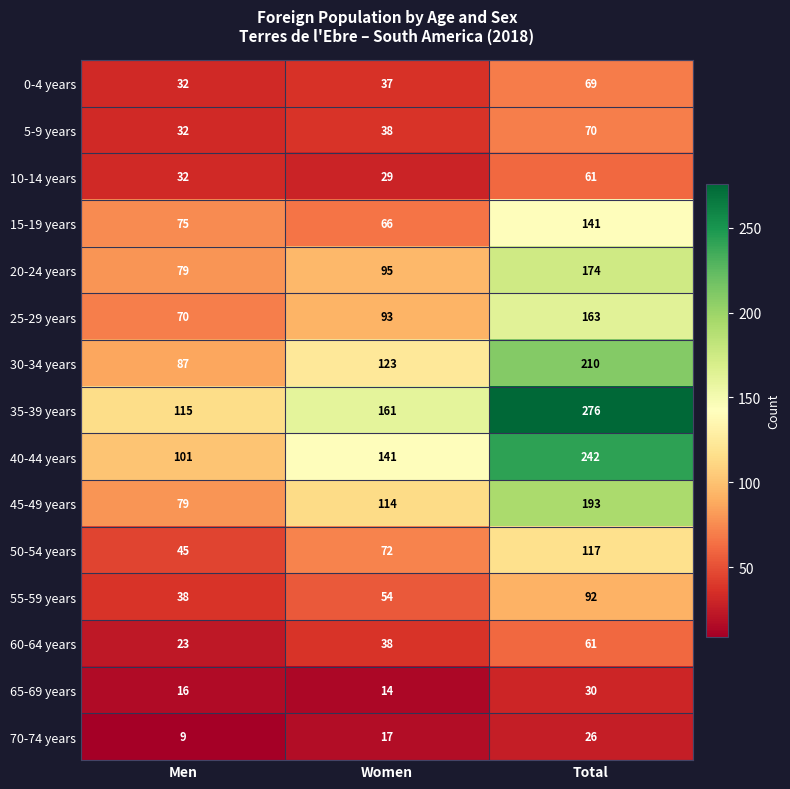

What is the maximum value shown in the chart?

276